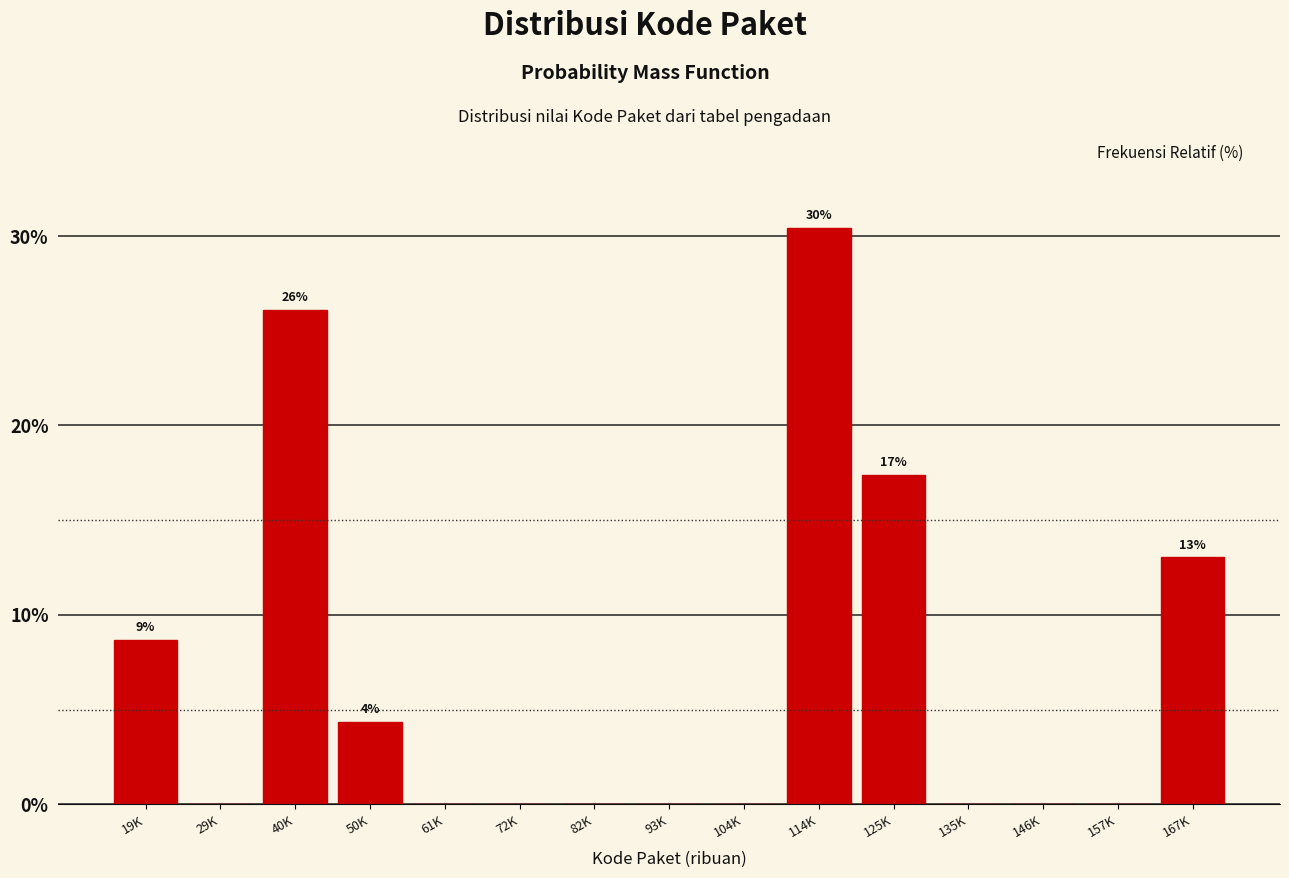

Reading right to left, extract all data points from this chart.

167K=13.0	157K=0.0	146K=0.0	135K=0.0	125K=17.4	114K=30.4	104K=0.0	93K=0.0	82K=0.0	72K=0.0	61K=0.0	50K=4.3	40K=26.1	29K=0.0	19K=8.7